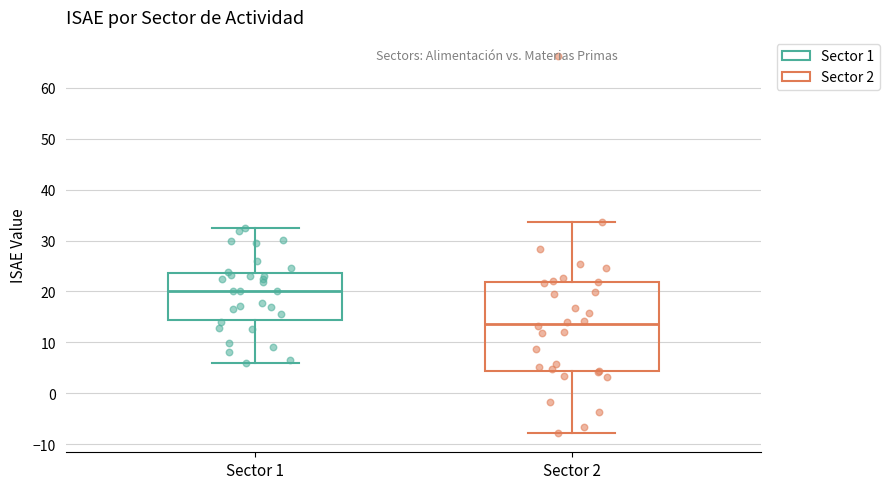

Where does the lower whisker of the box for Sector 1 end on the y-axis? The values are not printed on the chart, so give them approximately, as read against the axis.

6